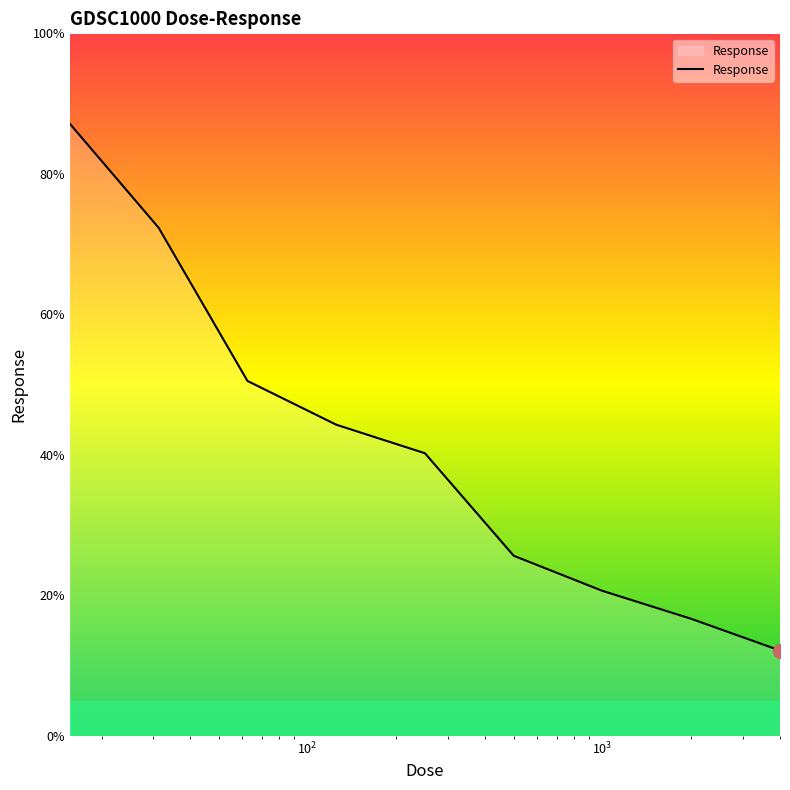

What is the smallest value displayed?

12.2